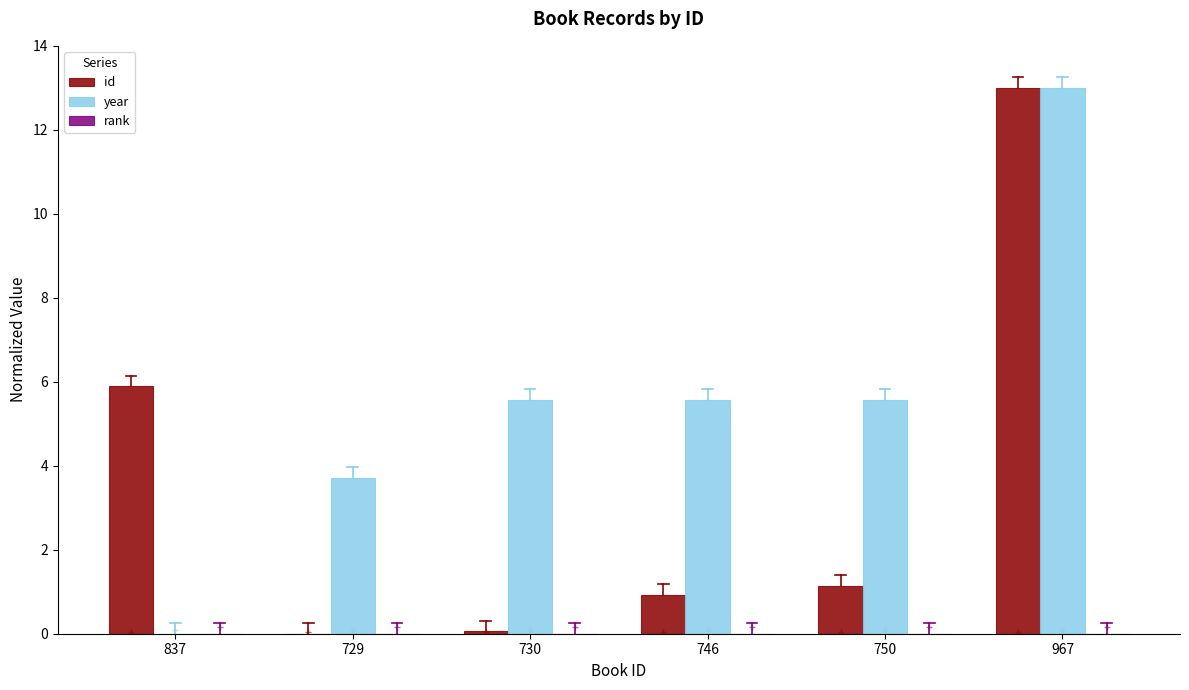

The year series shows 5.6 at 746. True or false?

True